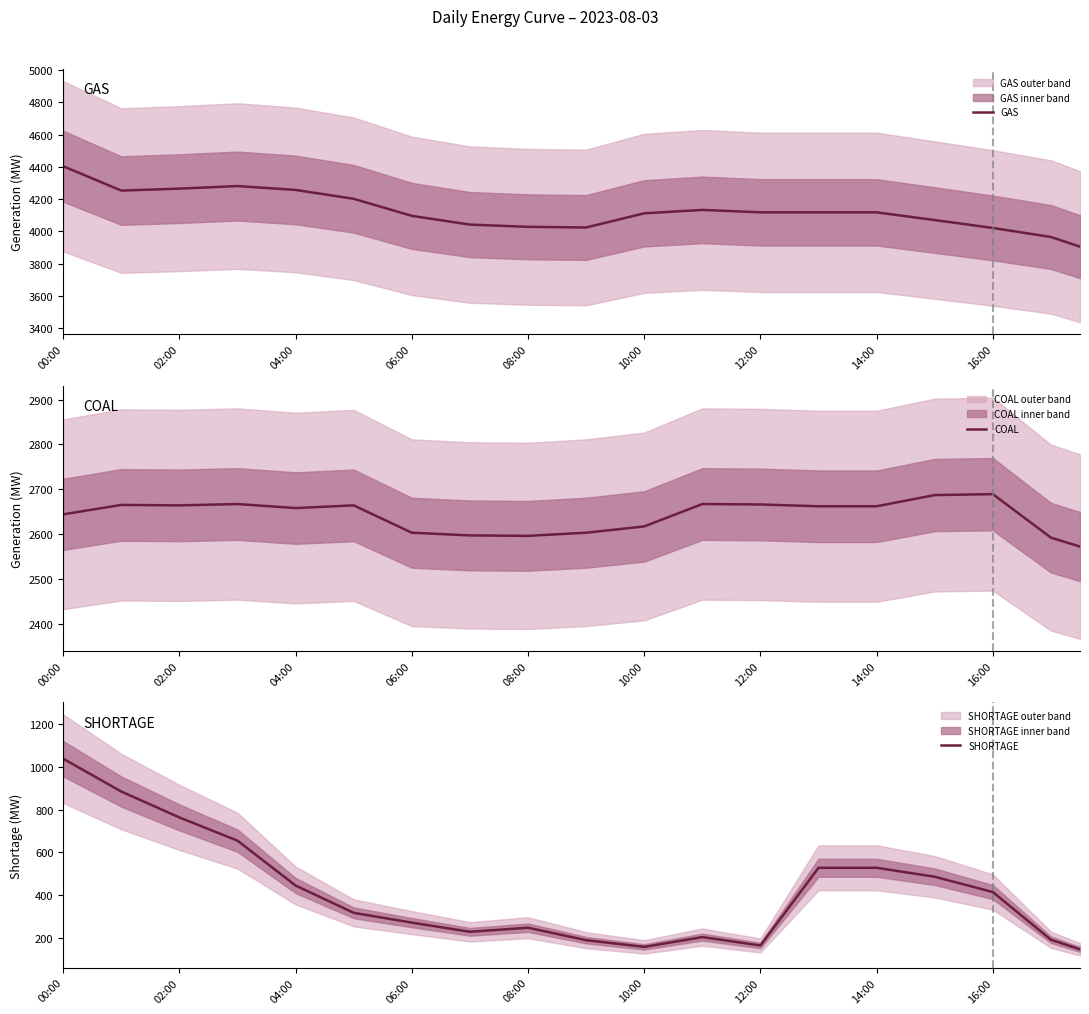

How many lines are shown in the chart?

3